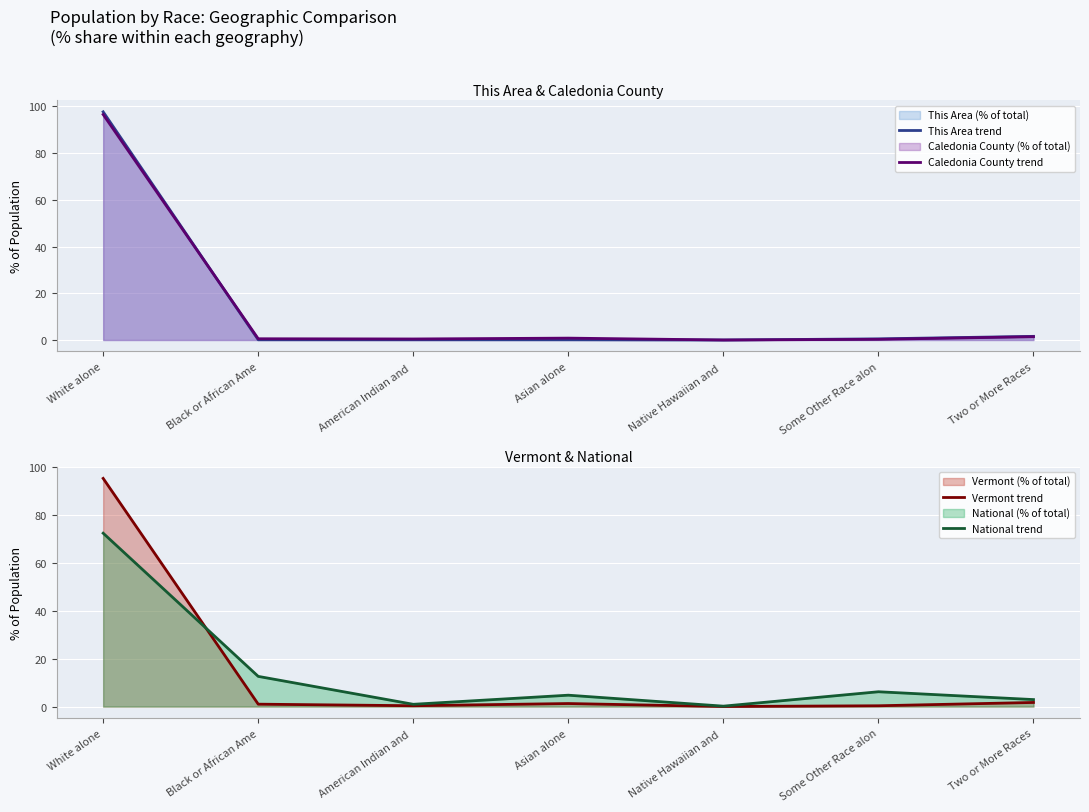

What is the difference between the second highest and minimum values in the Caledonia County trend series?

1.4